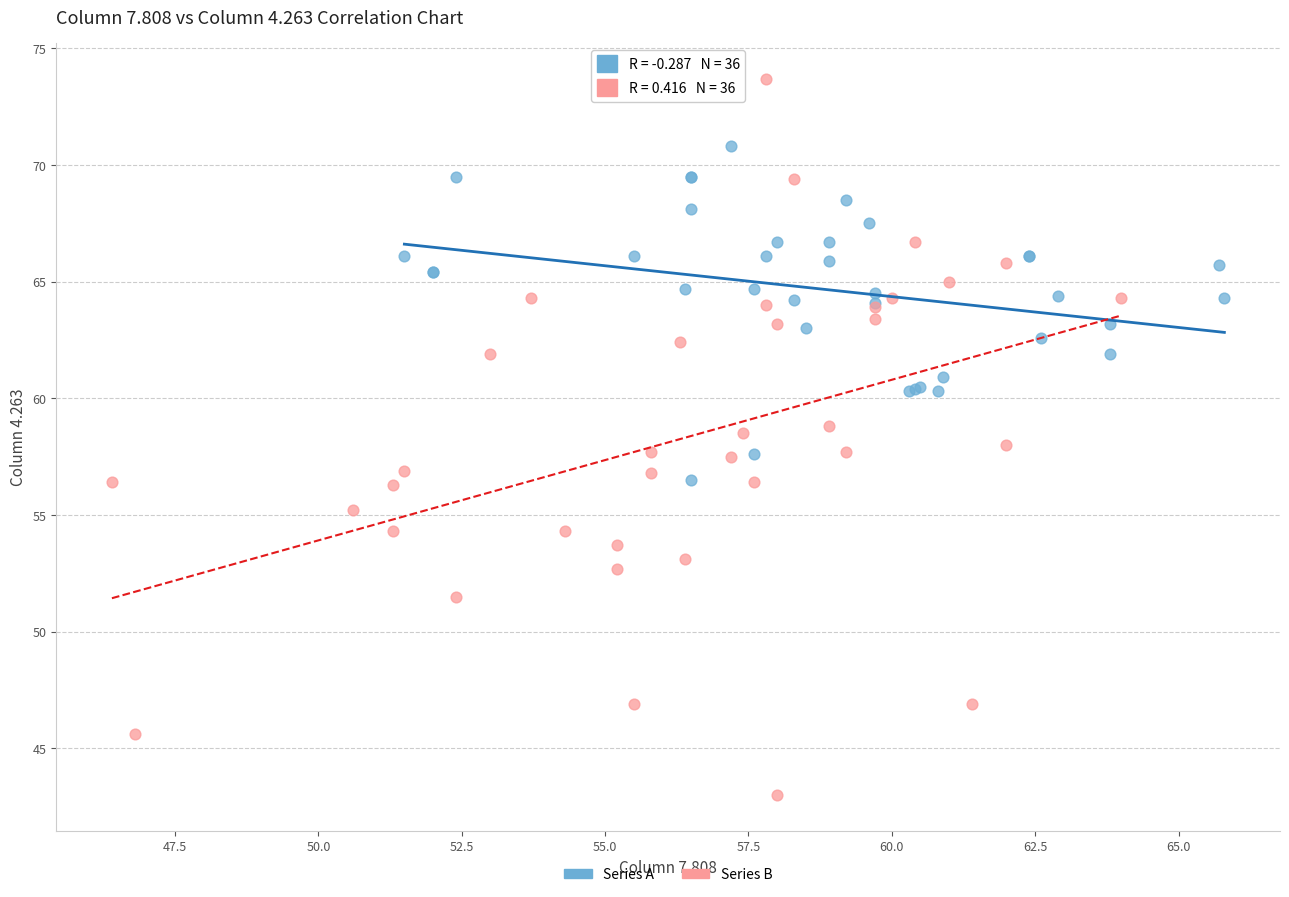

Which series has the widest spread of Y values?

Series B